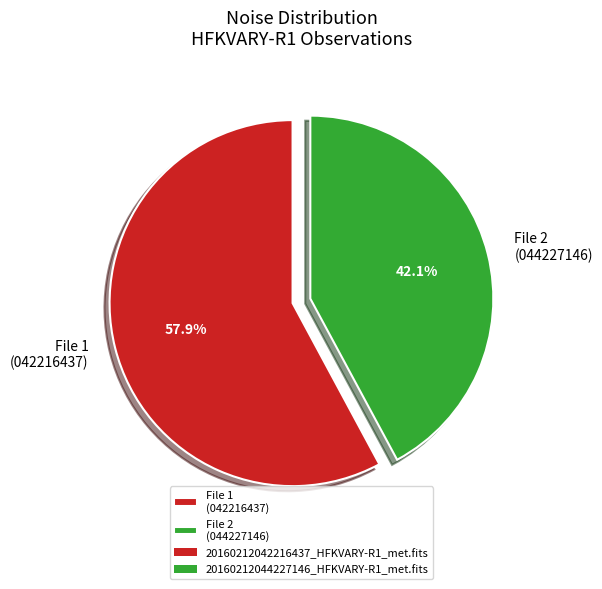

Between File 2 (044227146) and File 1 (042216437), which is larger?

File 1 (042216437)